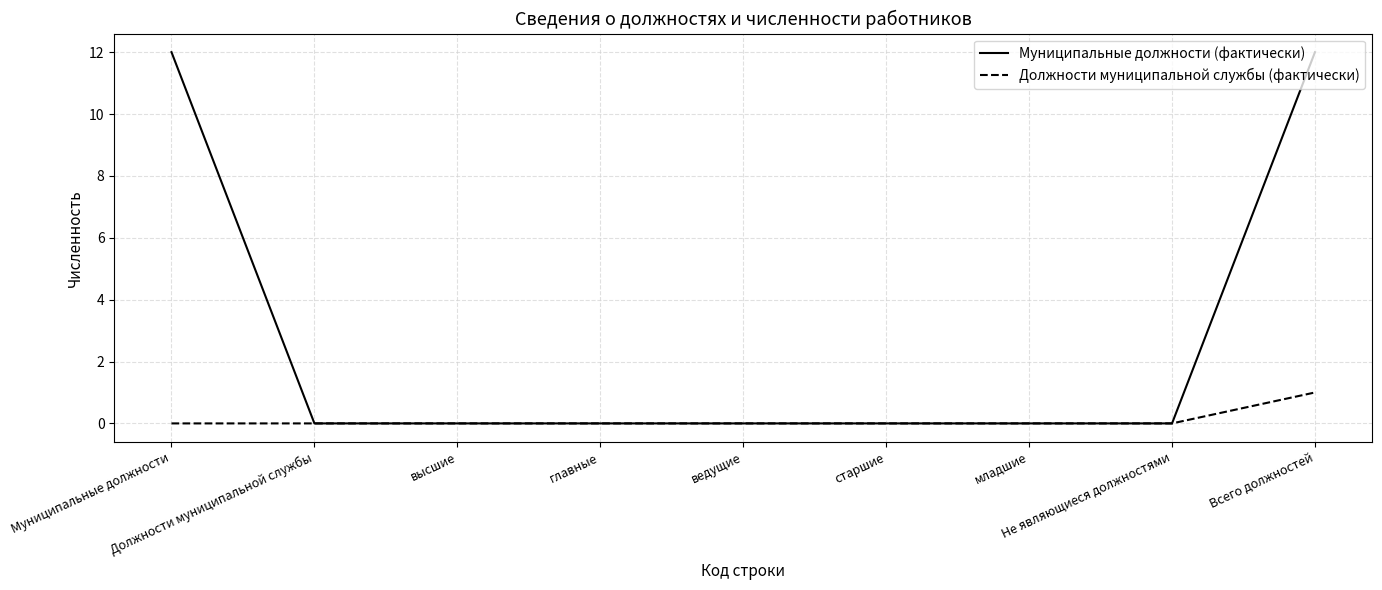

Is it true that Должности муниципальной службы (фактически) equals 1 at Должности муниципальной службы?

False